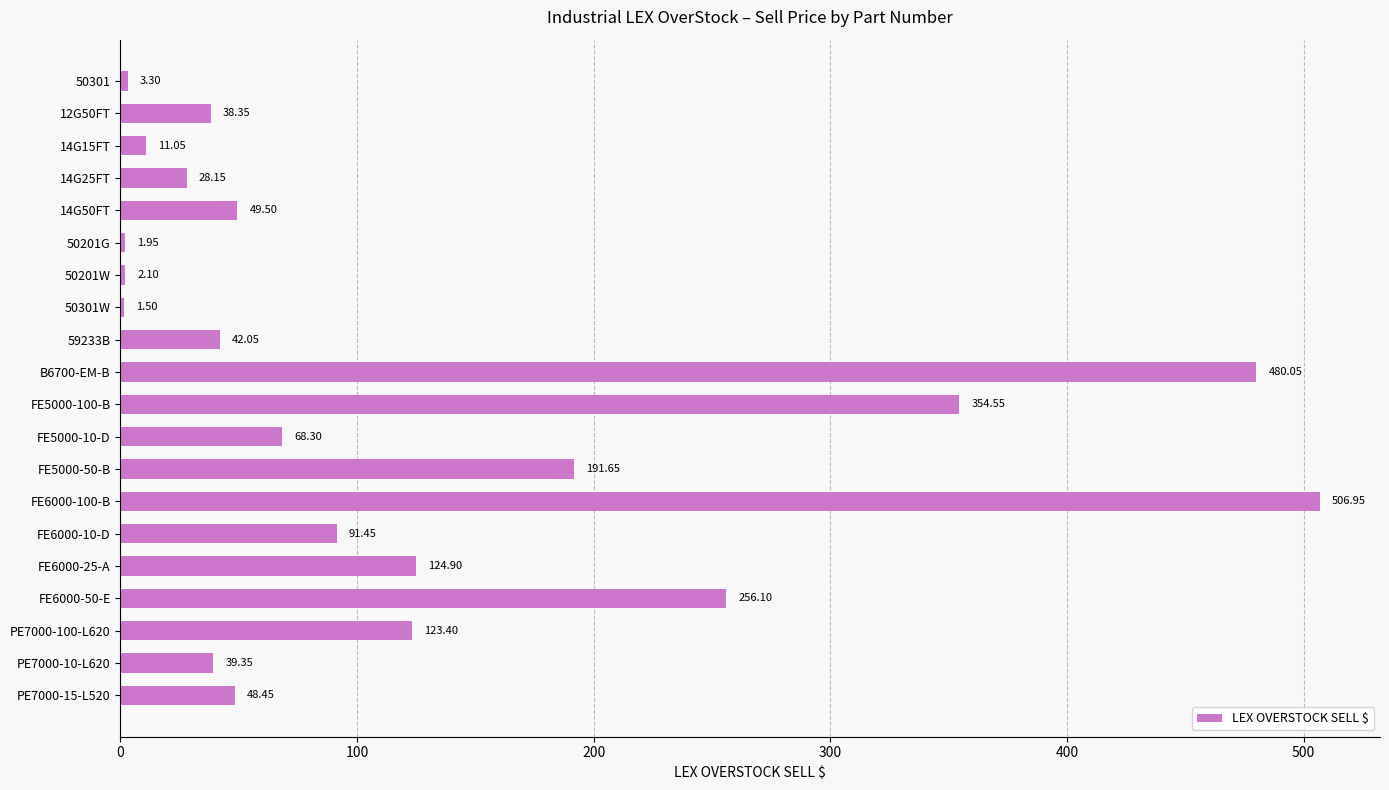

Between FE6000-25-A and 50201W, which is larger?

FE6000-25-A